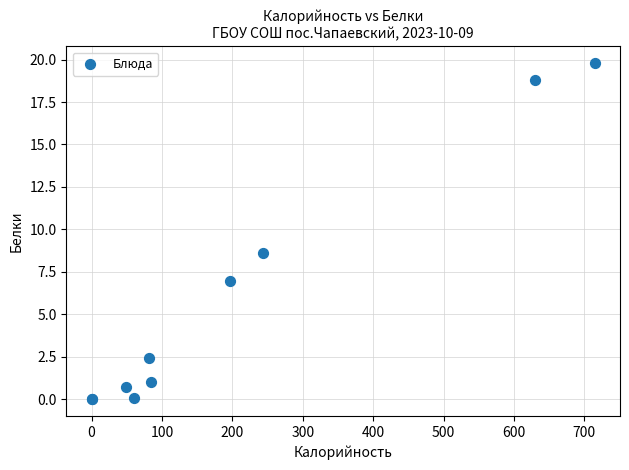

What Y value in the scatter plot is closest to 9?

8.6